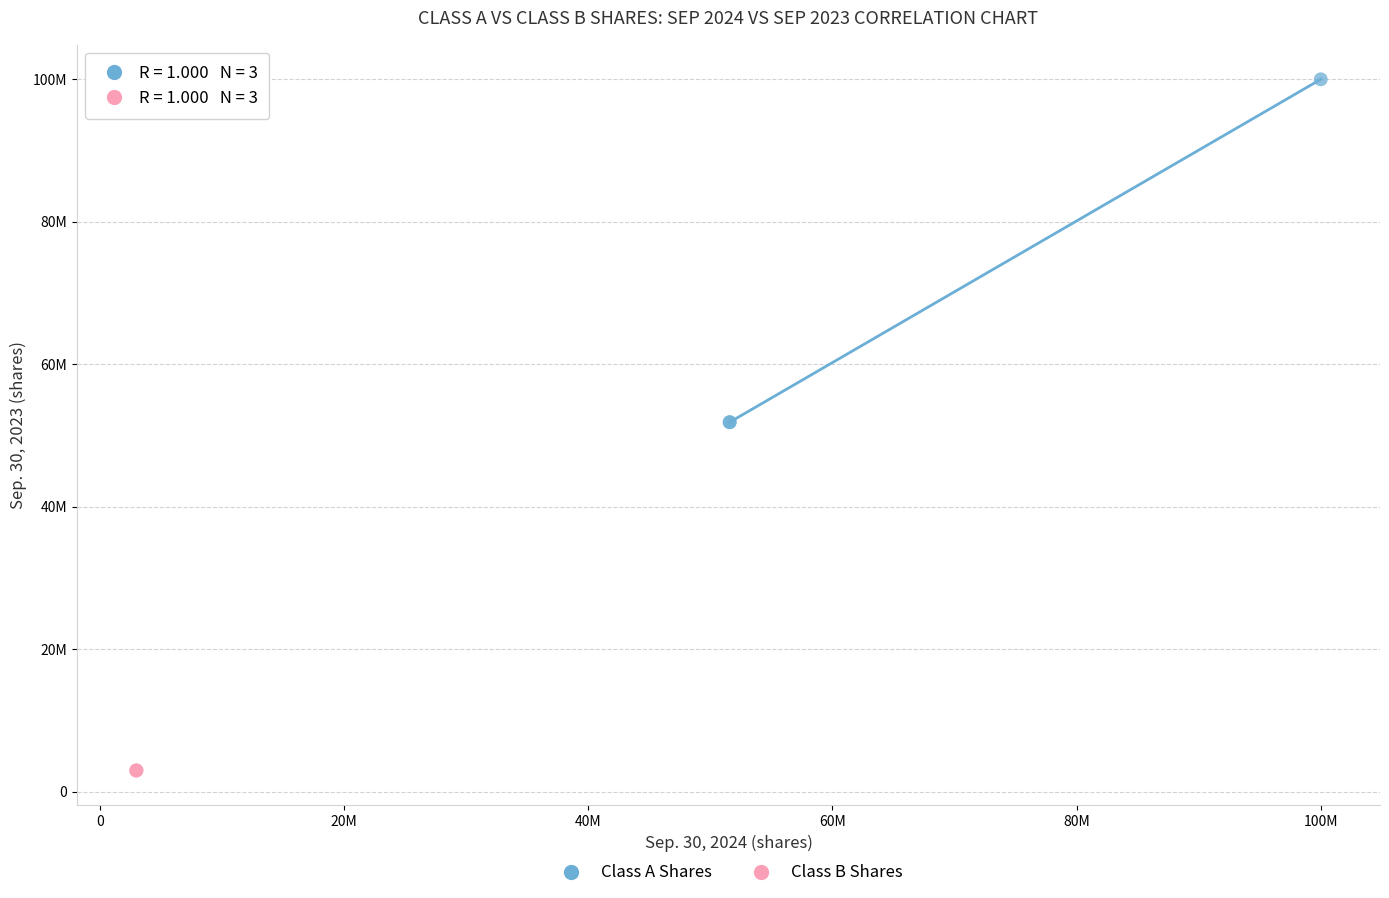

What are all the series names shown in the legend?

Class A Shares, Class B Shares